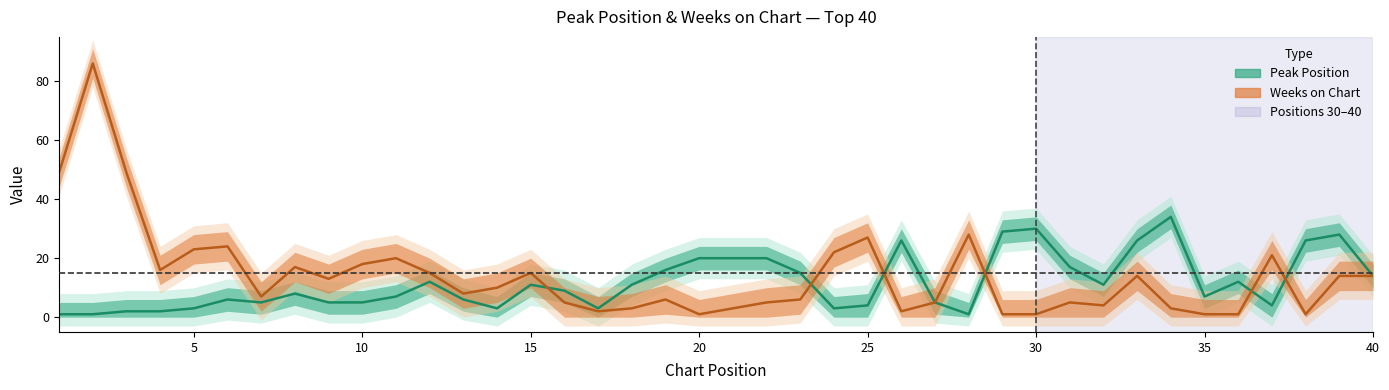

What is the highest value of the Peak Position series?

34